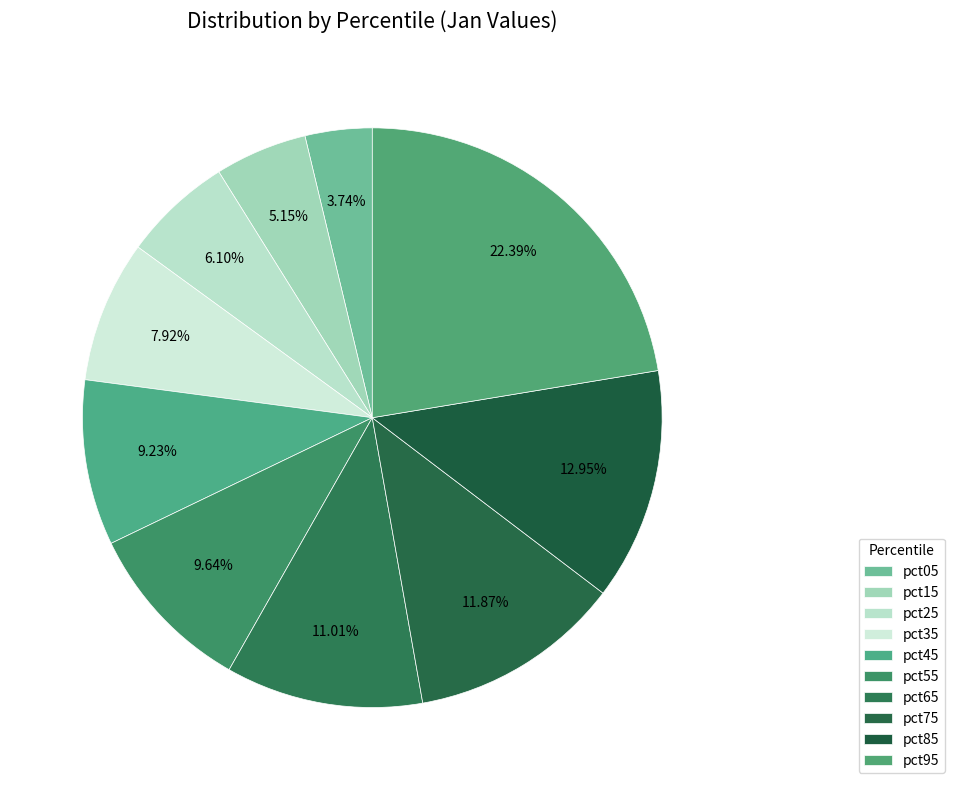

Which has a higher value, pct55 or pct25?

pct55